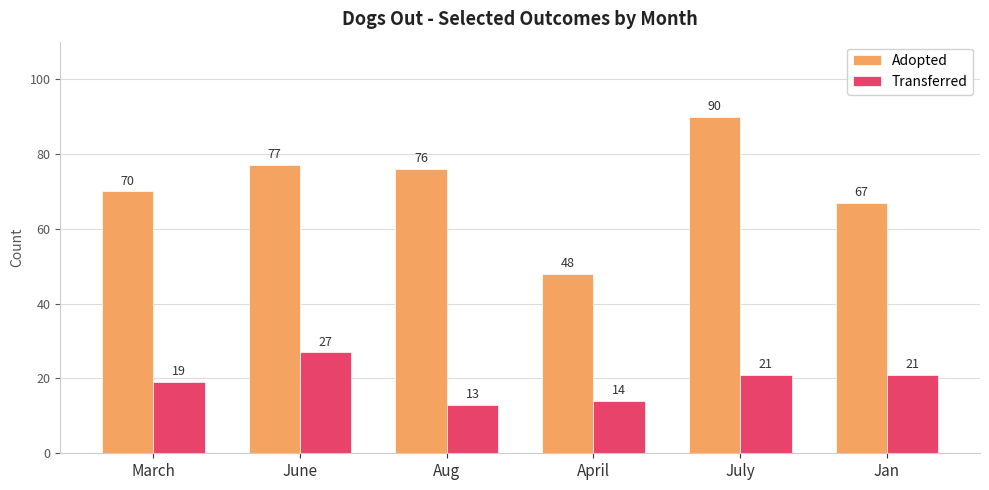

How many bars are there in each group?

2